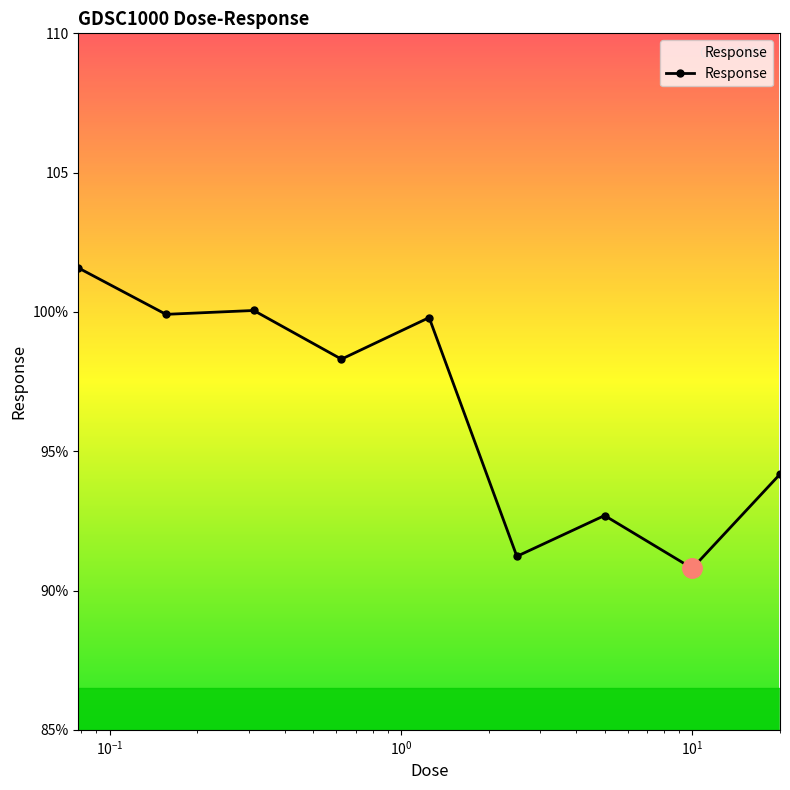

Does the chart have visible grid lines?

No